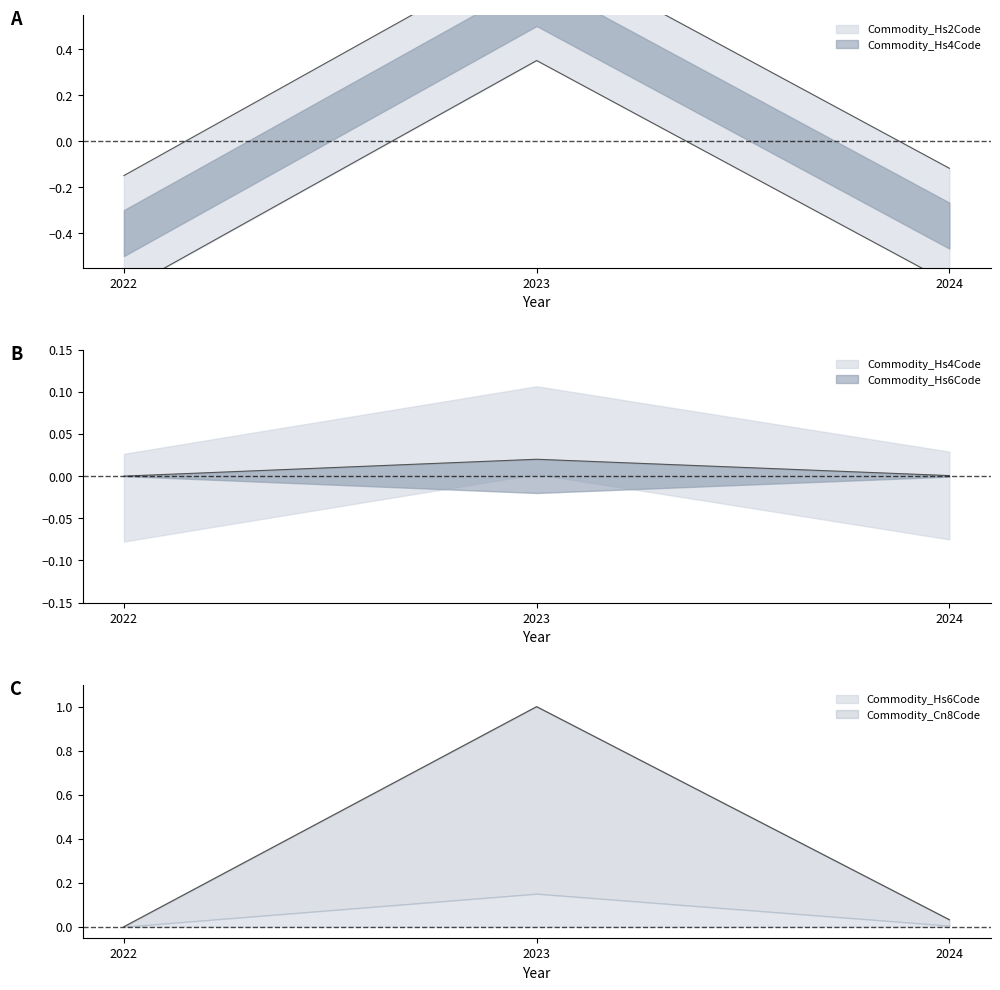

List the series in order of their overall mean, lowest first.

Commodity_Hs2Code, Commodity_Hs6Code, Commodity_Hs4Code, Commodity_Cn8Code